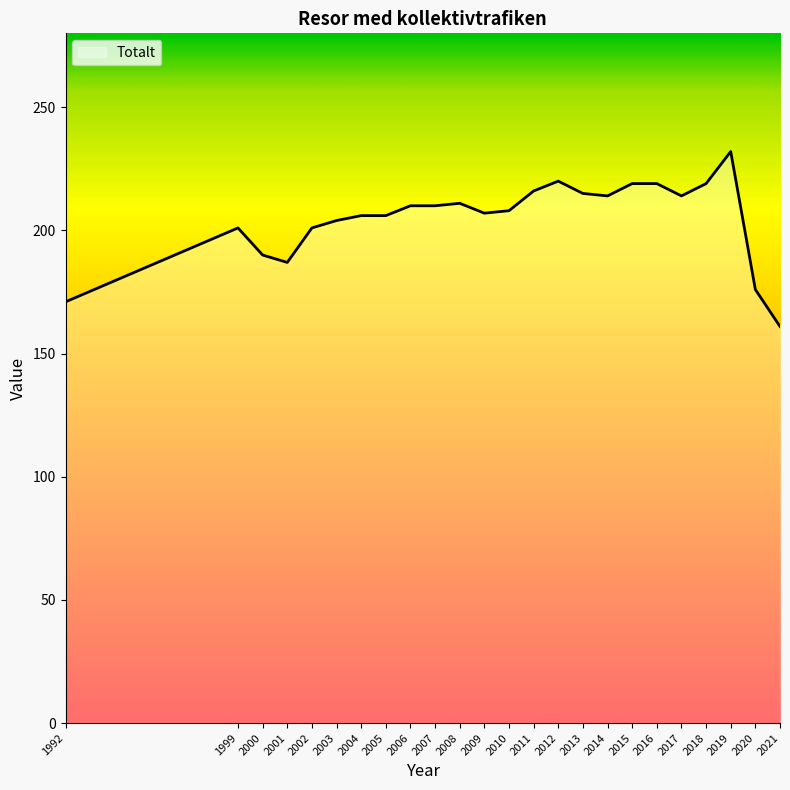

Read the value at 2006, to the nearest 5.

210